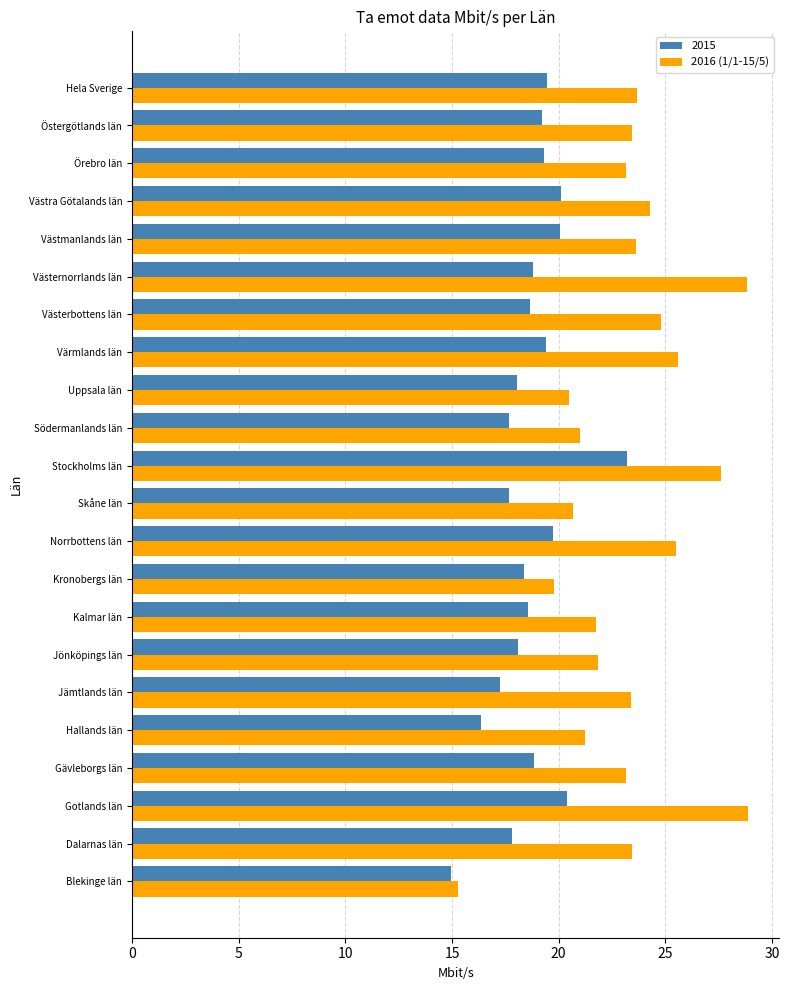

Is it true that 2015 equals 32.1 at Kronobergs län?

False